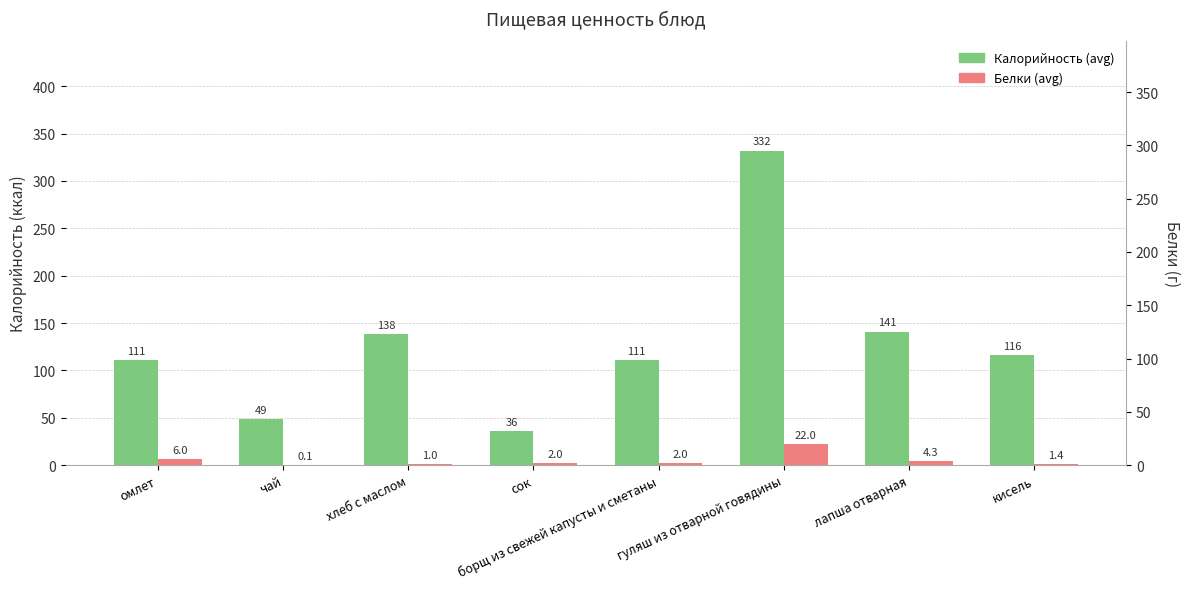

Are the bars grouped side by side (vs. stacked)?

Yes